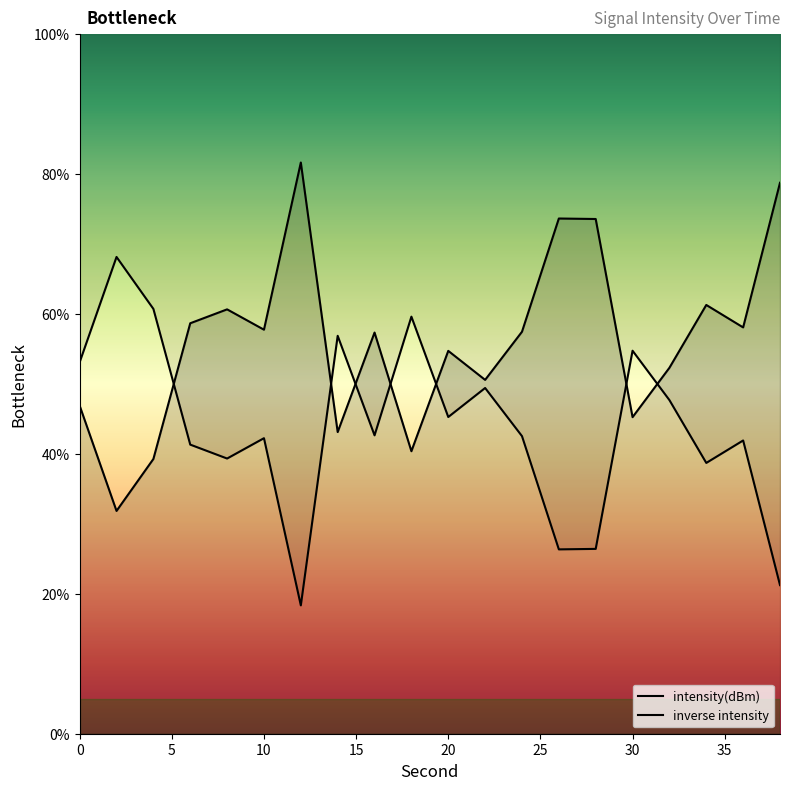

Is it true that the value at 0 is 46.9?

True